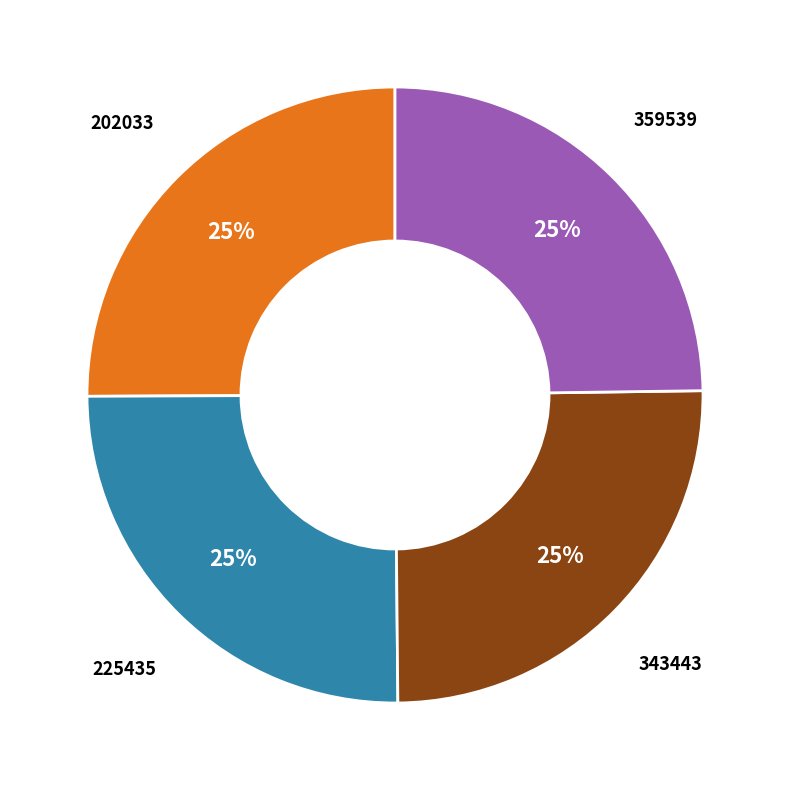

To the nearest percent, what is the average slice percentage?

25%